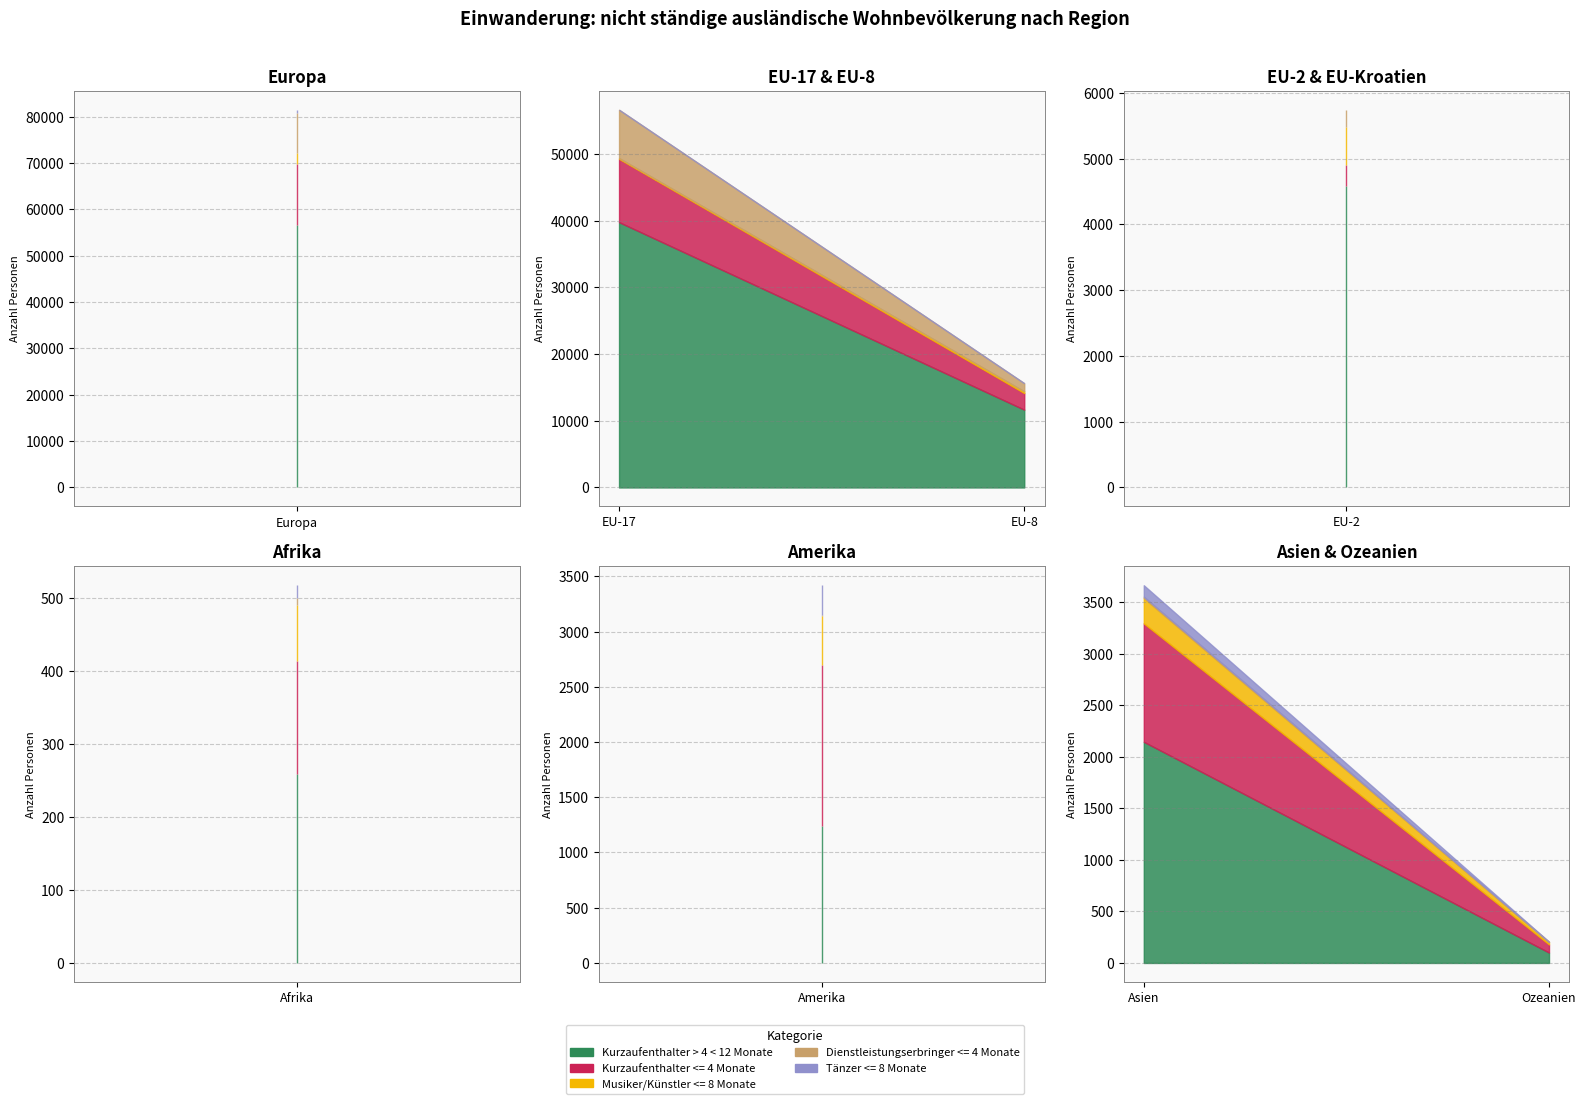

Does the chart display data point markers on the line(s)?

No